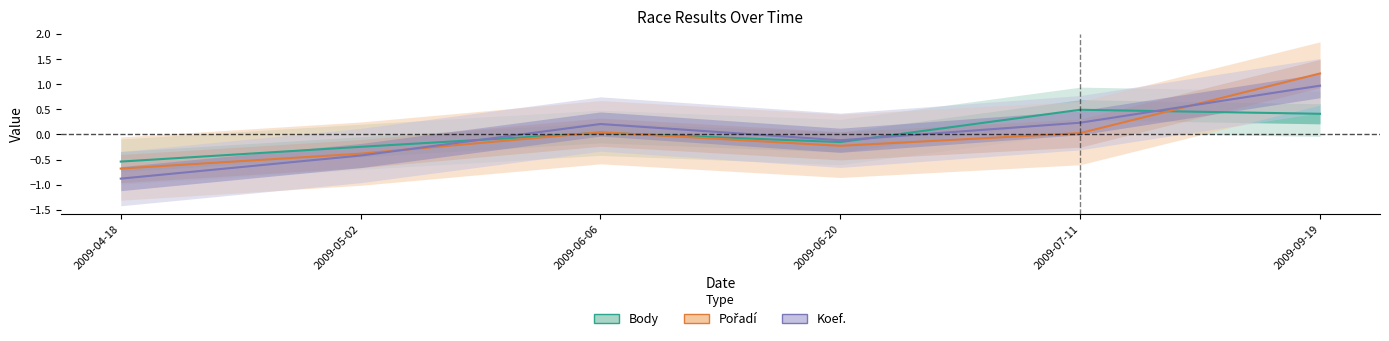

Which series ends up on top after the final intersection of Body and Pořadí?

Pořadí